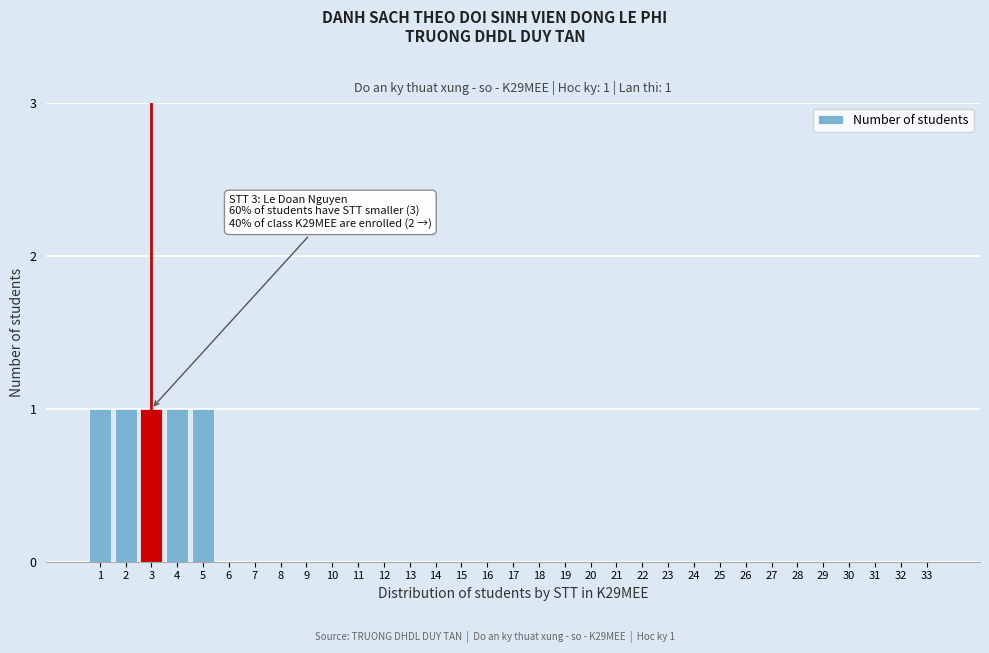

The chart shows a value of 1 at 23. True or false?

False